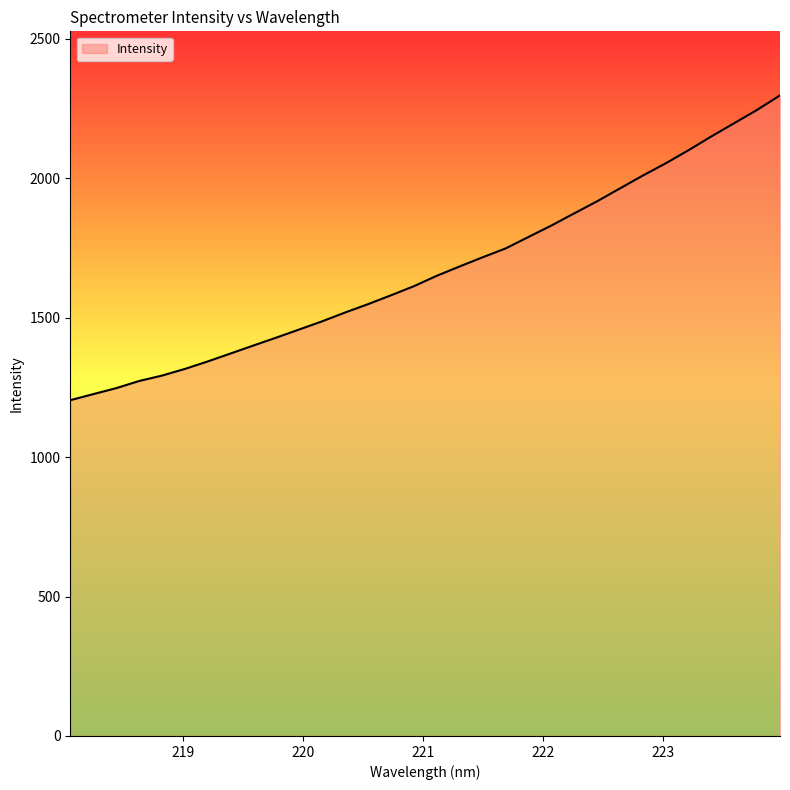

What is the smallest value displayed?

1203.9